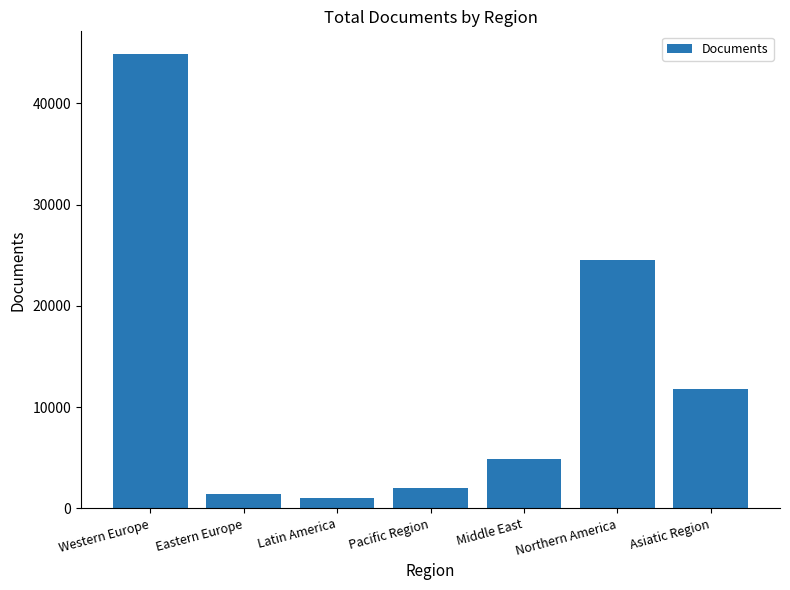

What is the label of the 6th bar from the right?

Eastern Europe